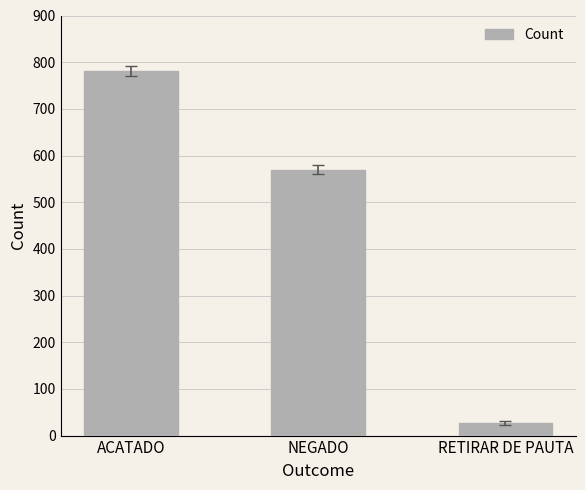

Is it true that the value at ACATADO is 781?

True